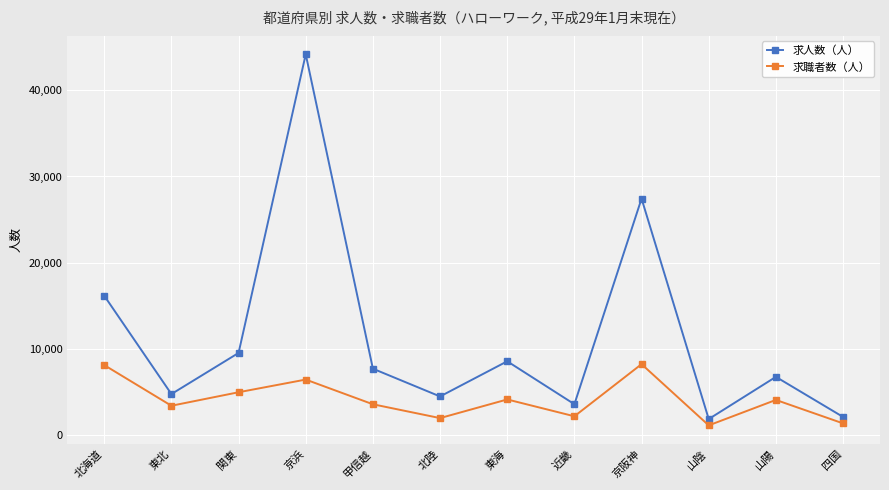

What is the sum of all 求職者数（人） values?

49894